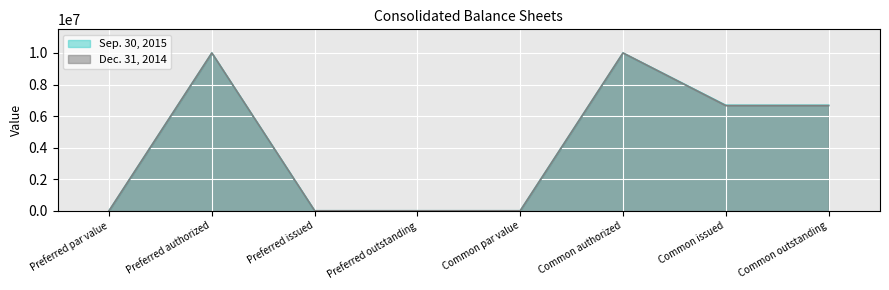

Rank the series by their average value, from highest to lowest.

Sep. 30, 2015, Dec. 31, 2014